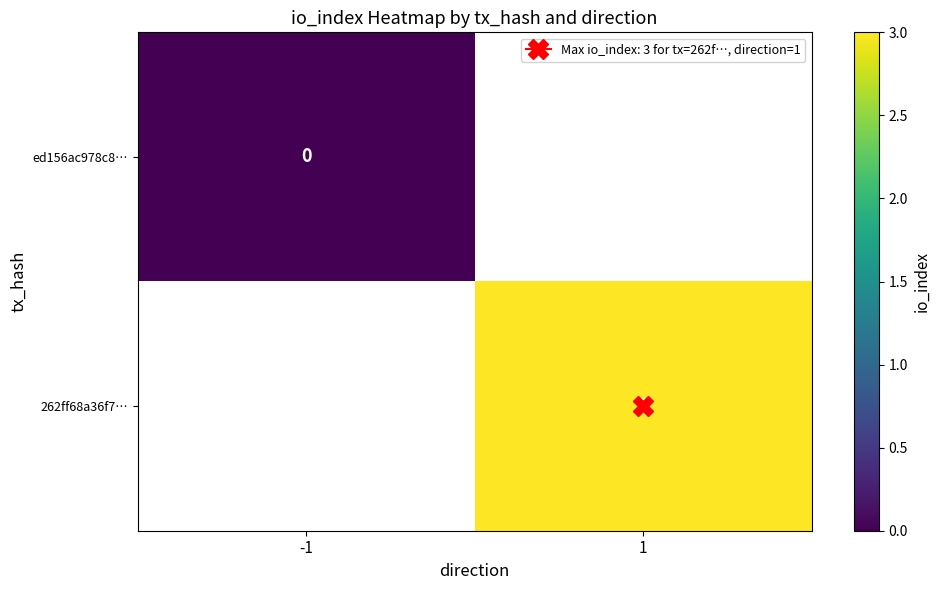

Rank the series by their maximum value, from lowest to highest.

ed156ac978c8…, 262ff68a36f7…